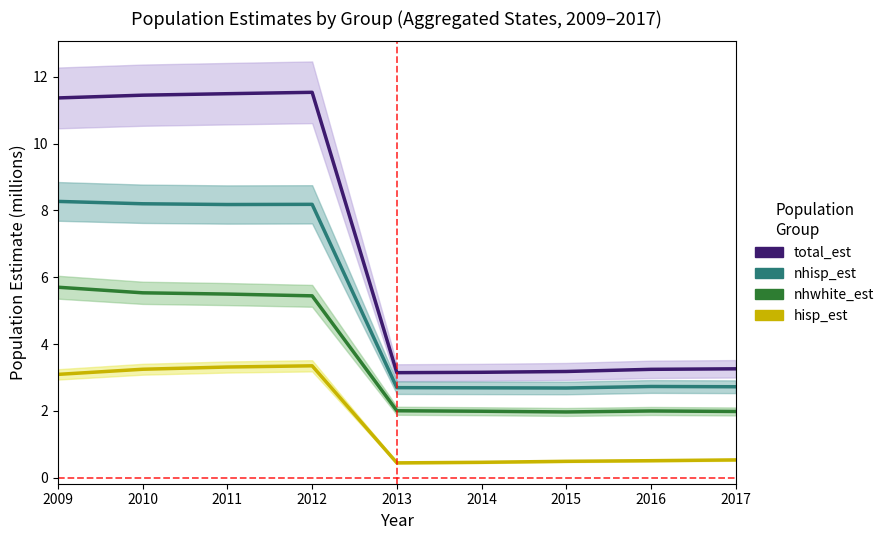

What are all the series names shown in the legend?

total_est, nhisp_est, nhwhite_est, hisp_est